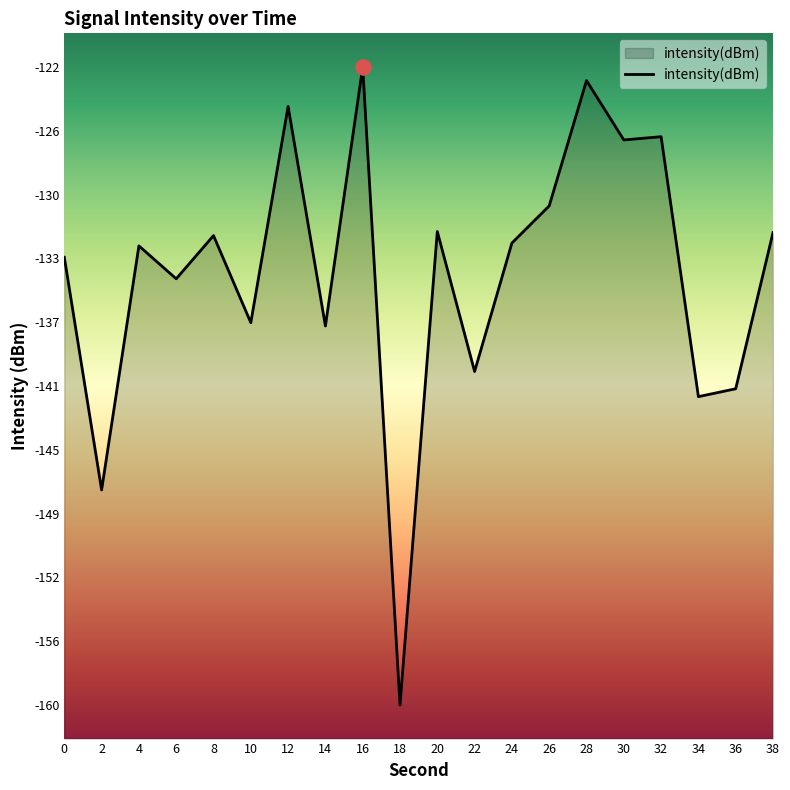

Between 36 and 2, which is larger?

36